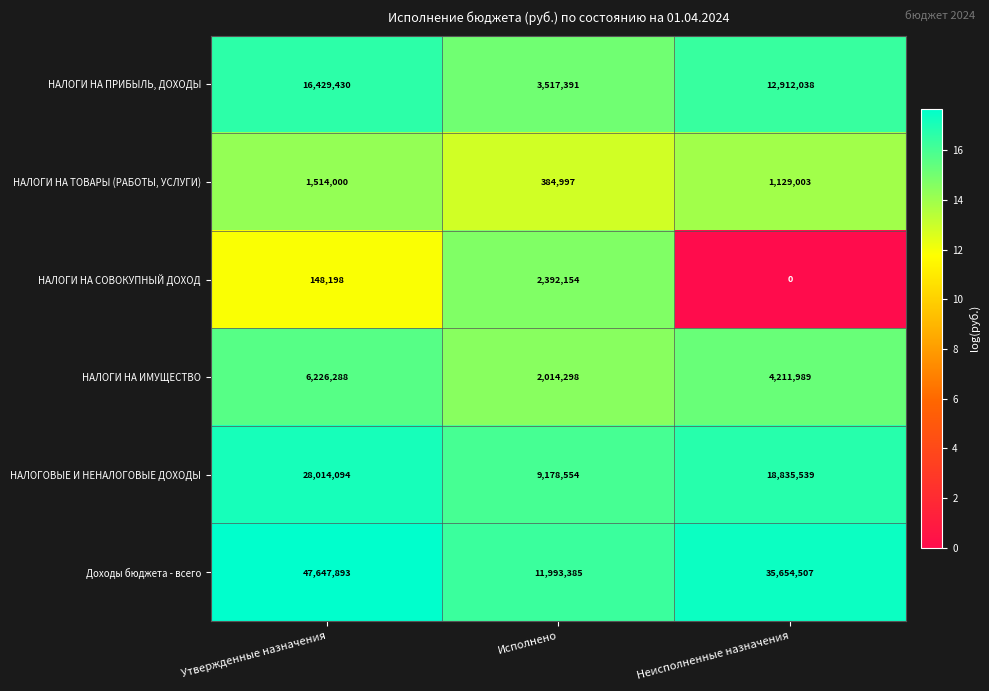

Rank the series at Неисполненные назначения from highest to lowest value.

Доходы бюджета - всего, НАЛОГОВЫЕ И НЕНАЛОГОВЫЕ ДОХОДЫ, НАЛОГИ НА ПРИБЫЛЬ, ДОХОДЫ, НАЛОГИ НА ИМУЩЕСТВО, НАЛОГИ НА ТОВАРЫ (РАБОТЫ, УСЛУГИ), НАЛОГИ НА СОВОКУПНЫЙ ДОХОД